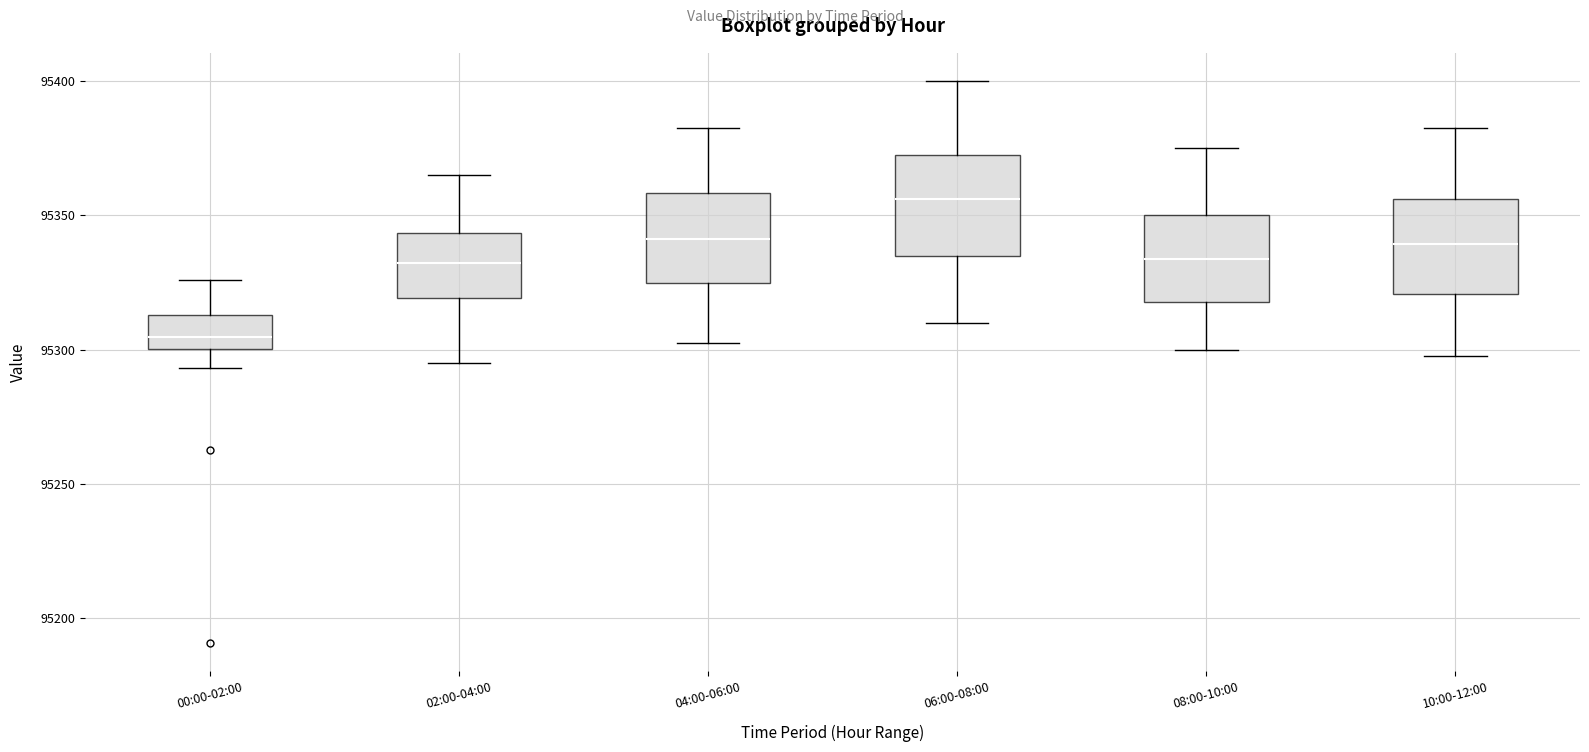

Reading left to right, read every box against the y-axis: the position of its median line, the range the box covers, and the ends of its whiskers. The values are not printed on the chart, so give them approximately, as read against the axis.

00:00-02:00: median 95305, box 95300 to 95315, whiskers 95295 to 95325
02:00-04:00: median 95330, box 95320 to 95345, whiskers 95295 to 95365
04:00-06:00: median 95340, box 95325 to 95360, whiskers 95305 to 95385
06:00-08:00: median 95355, box 95335 to 95375, whiskers 95310 to 95400
08:00-10:00: median 95335, box 95320 to 95350, whiskers 95300 to 95375
10:00-12:00: median 95340, box 95320 to 95355, whiskers 95300 to 95385